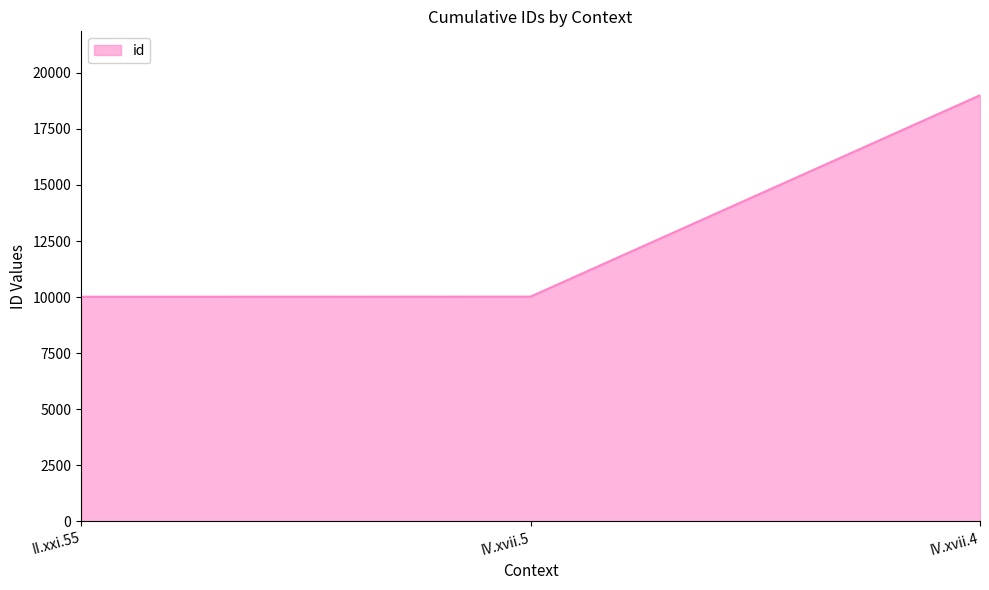

Where is the data nearest to the value 14507?

IV.xvii.5